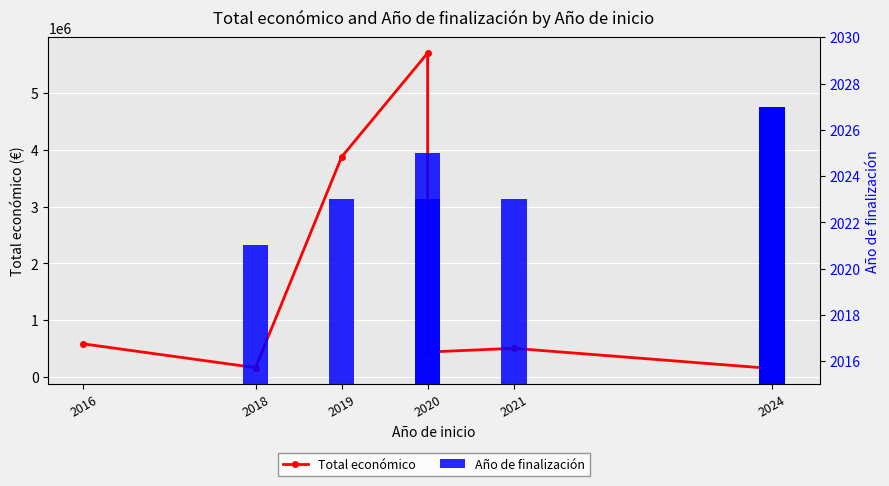

Is it true that Total económico equals 674698.2 at 2020?

False